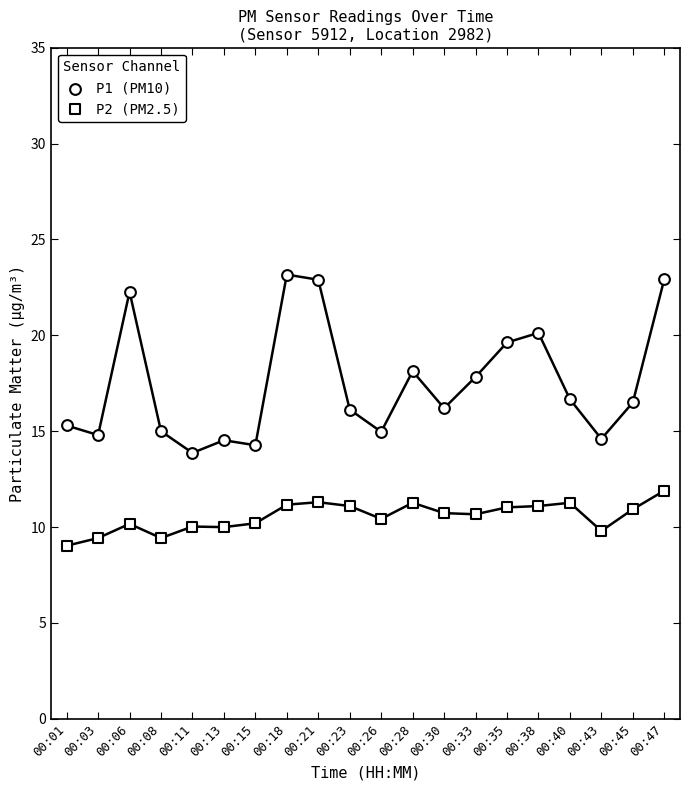

How many points are shown in the scatter plot?

40